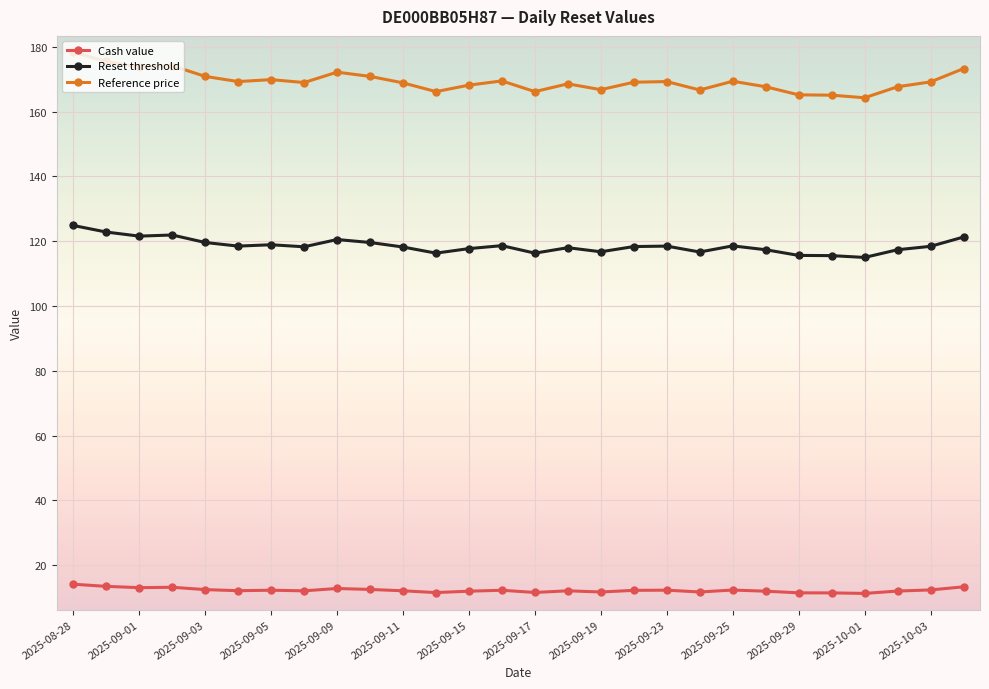

What is the smallest value displayed?

11.3